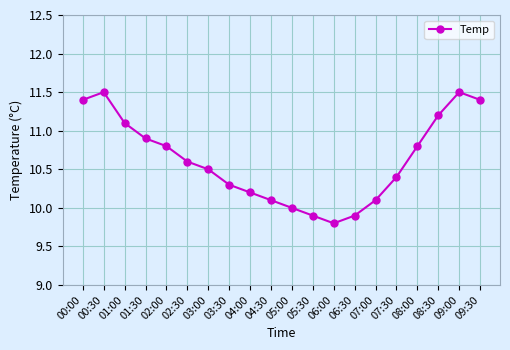

Where is the data nearest to the value 10?

05:00